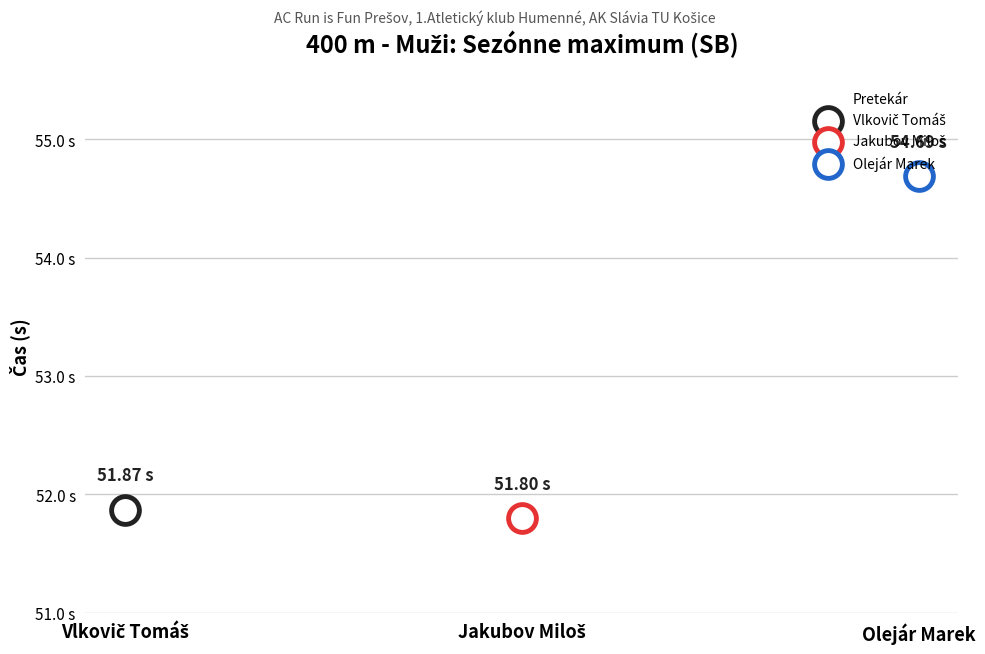

Approximately how many times larger is the value at Jakubov Miloš compared to Olejár Marek?

0.9